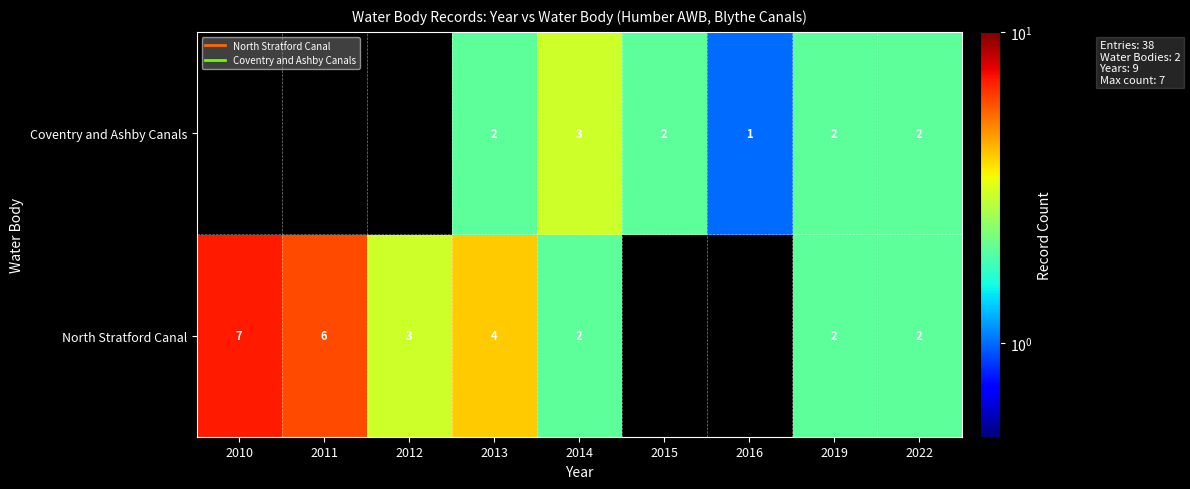

At which label is North Stratford Canal closest to 4?

2013